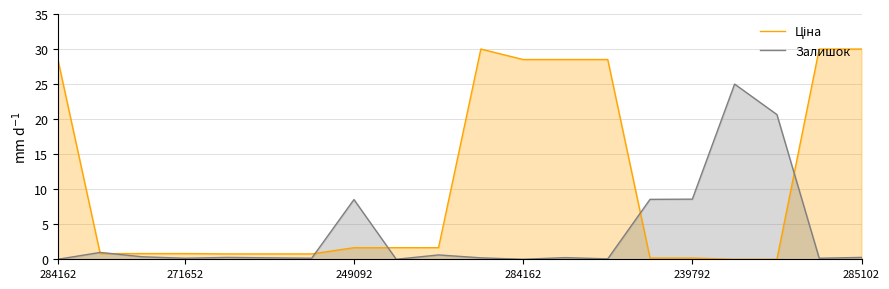

Where does the Ціна series first go above 1?

284162